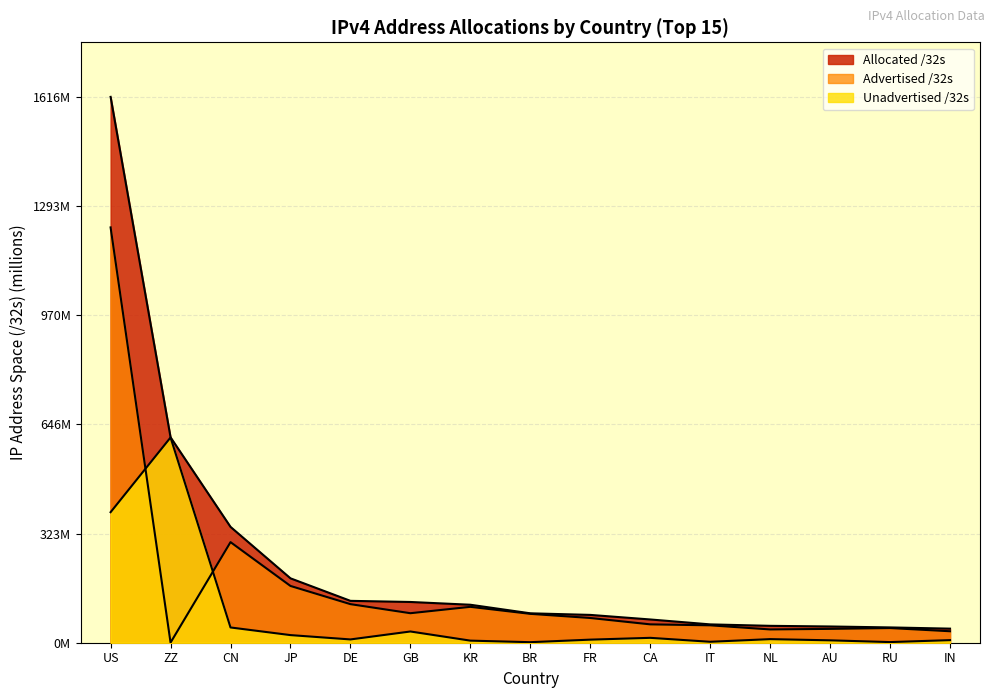

True or false: Allocated /32s has more than 0 interior local peaks.

False